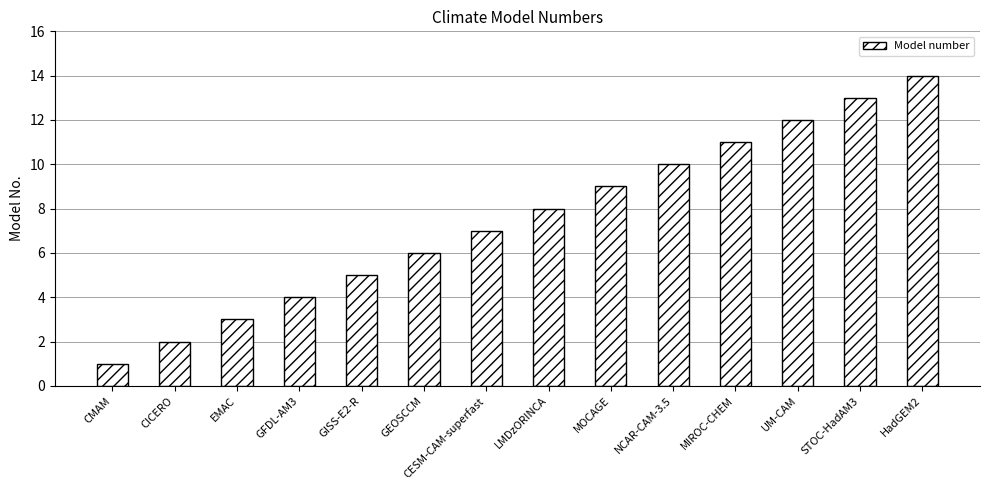

What is the change in value from GISS-E2-R to MOCAGE?

+4